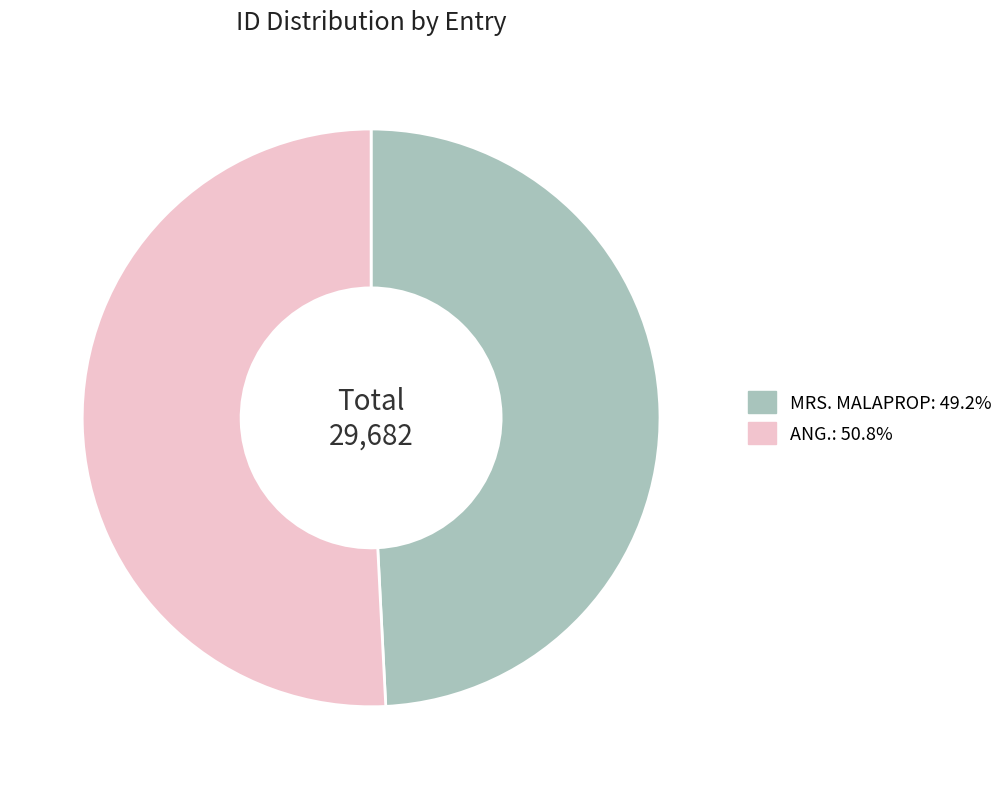

Which has a higher value, MRS. MALAPROP or ANG.?

ANG.